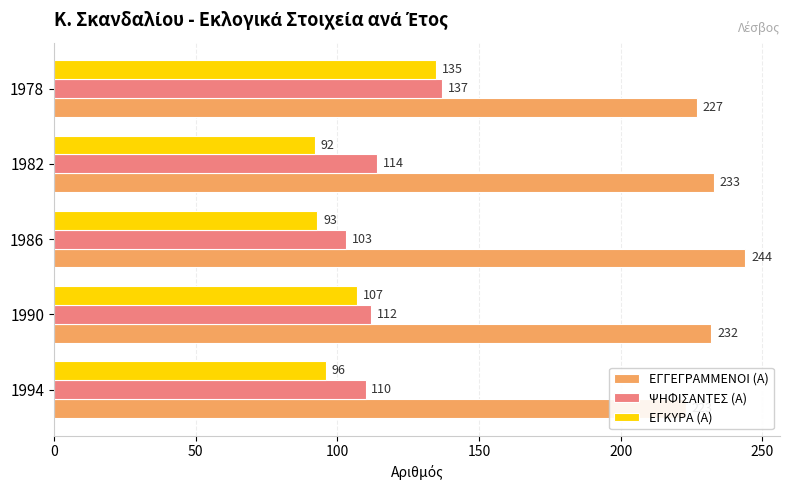

Count the number of categories in the chart.

5